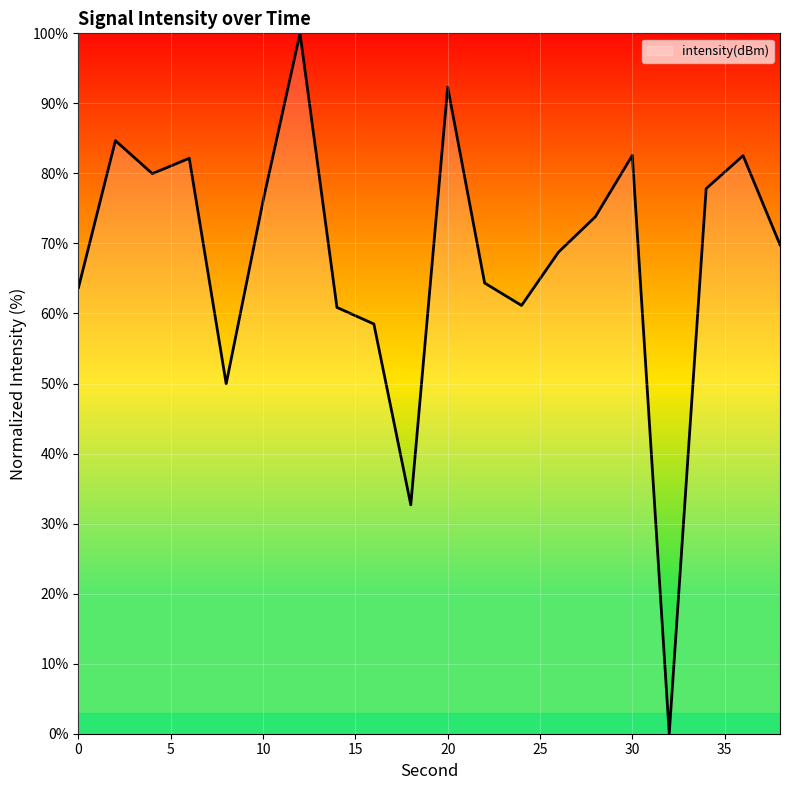

Is this an area chart (filled region under the line)?

No